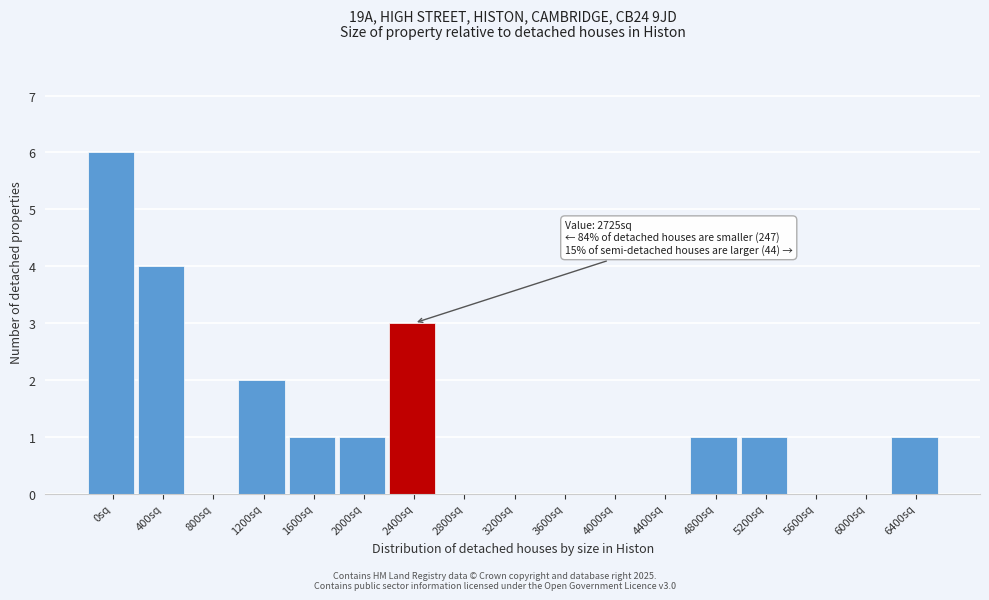

Reading left to right, what are all the values shown in this chart?

0sq=6	400sq=4	800sq=0	1200sq=2	1600sq=1	2000sq=1	2400sq=3	2800sq=0	3200sq=0	3600sq=0	4000sq=0	4400sq=0	4800sq=1	5200sq=1	5600sq=0	6000sq=0	6400sq=1